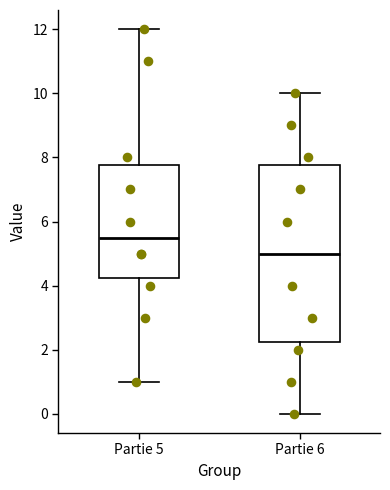

Reading left to right, transcribe this box plot: for each box, give where its median line is, the range the box spans, and where its two whiskers end, as read against the y-axis. The values are not printed on the chart, so give them approximately, as read against the axis.

Partie 5: median 5.6, box 4.2 to 7.8, whiskers 1.0 to 12.0
Partie 6: median 5.0, box 2.2 to 7.8, whiskers 0.0 to 10.0